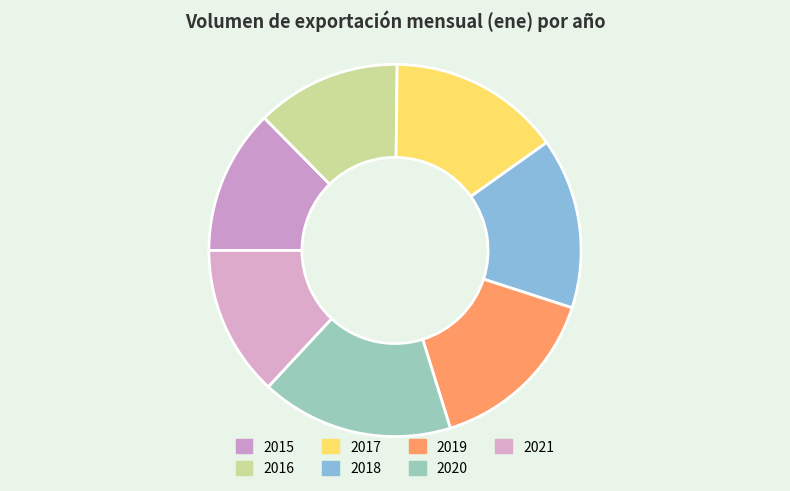

How many slices are in this pie chart?

7